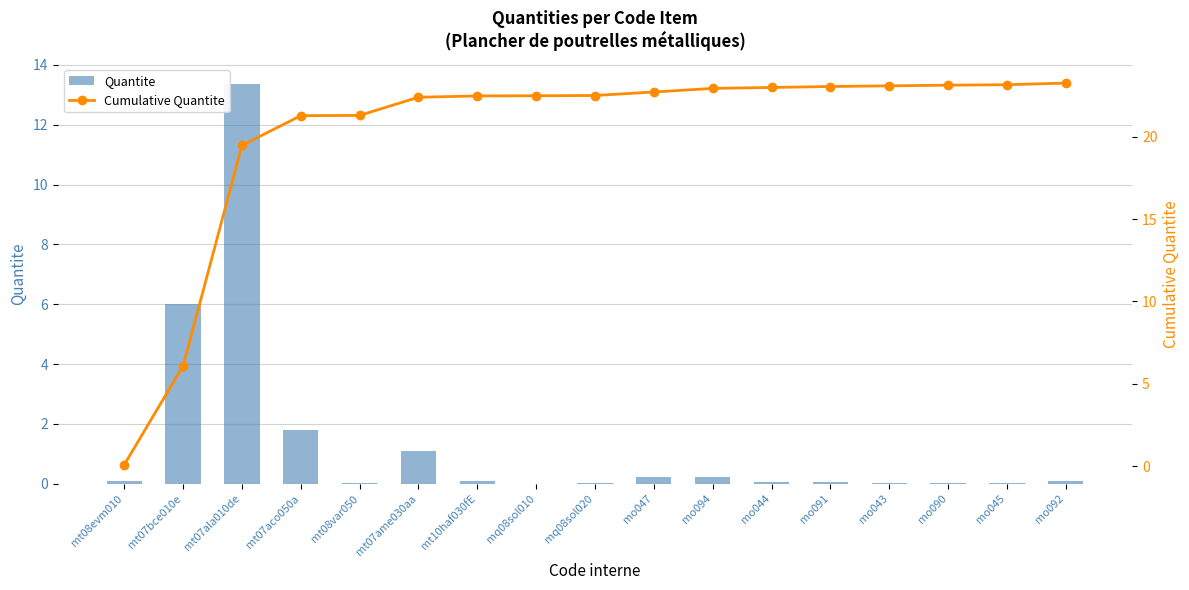

What are all the series names shown in the legend?

Quantite, Cumulative Quantite